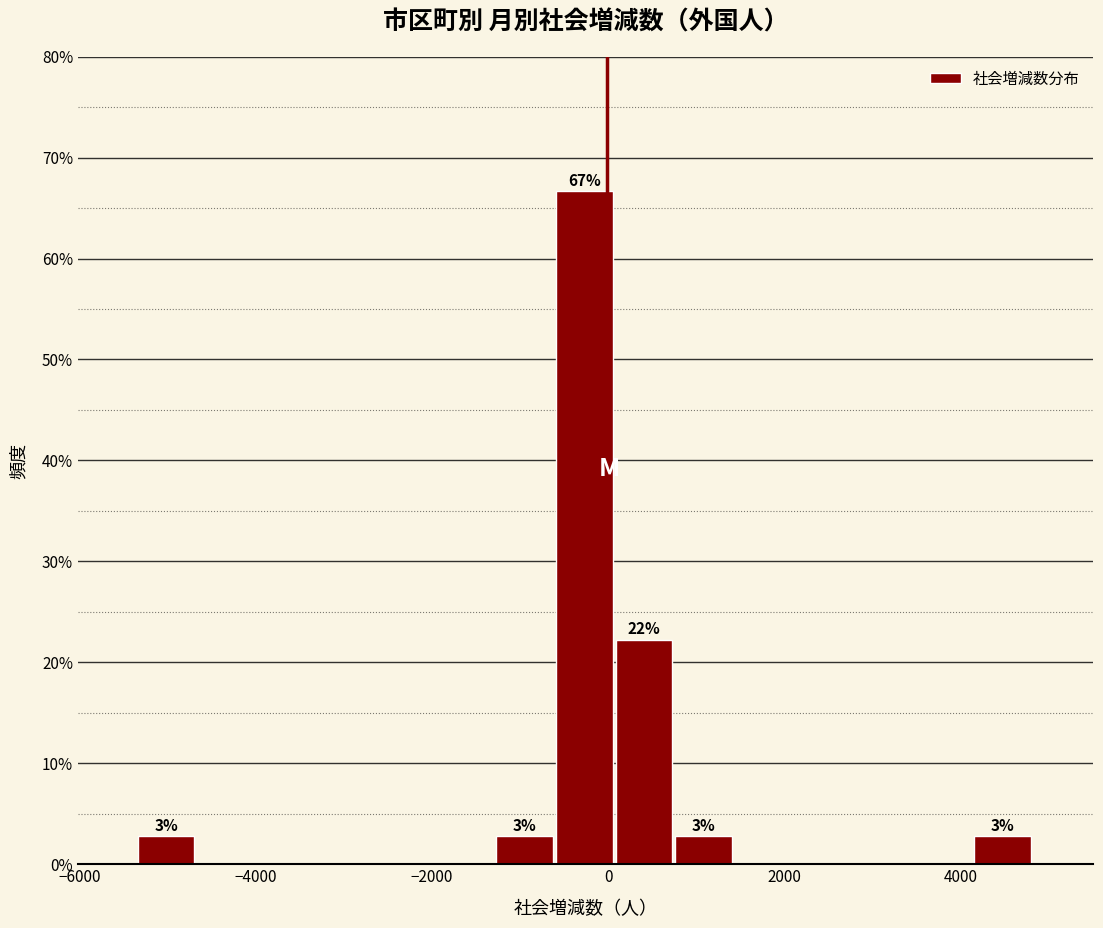

Around what value on the x-axis is the tallest bar? Give the approximate position of its centre, as read against the axis.

-200